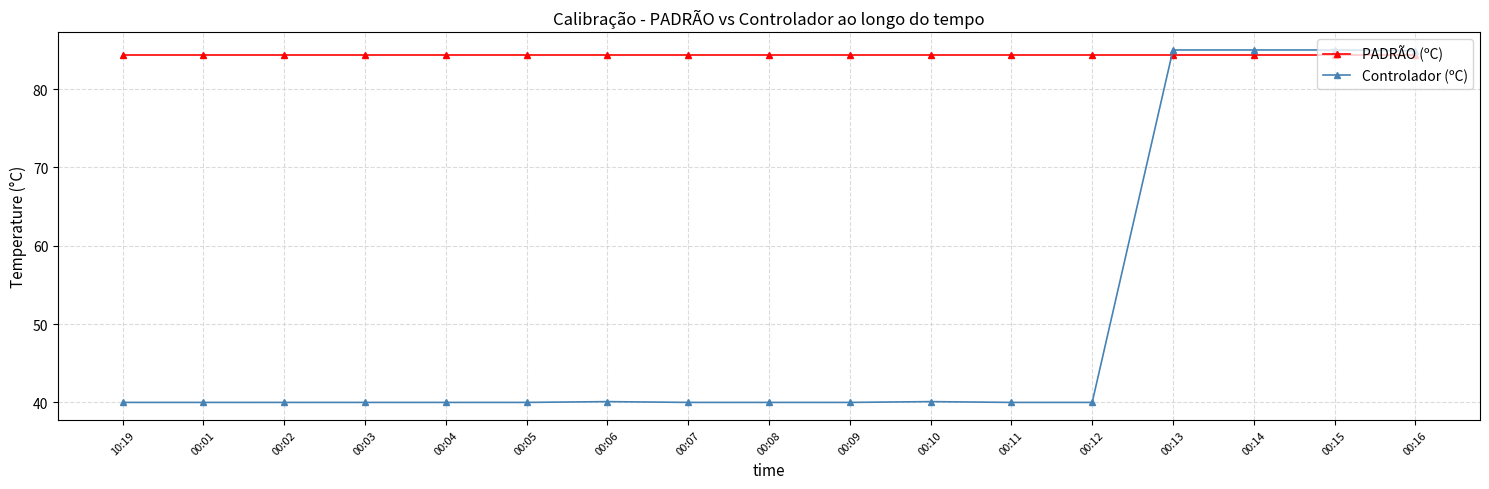

What is the maximum value for PADRÃO (ºC)?

84.4